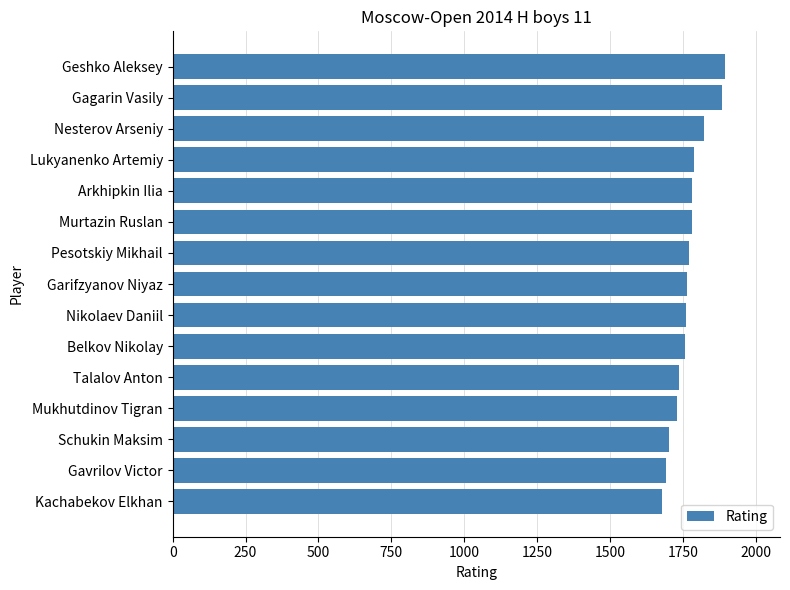

What is the label of the 11th bar from the bottom?

Arkhipkin Ilia